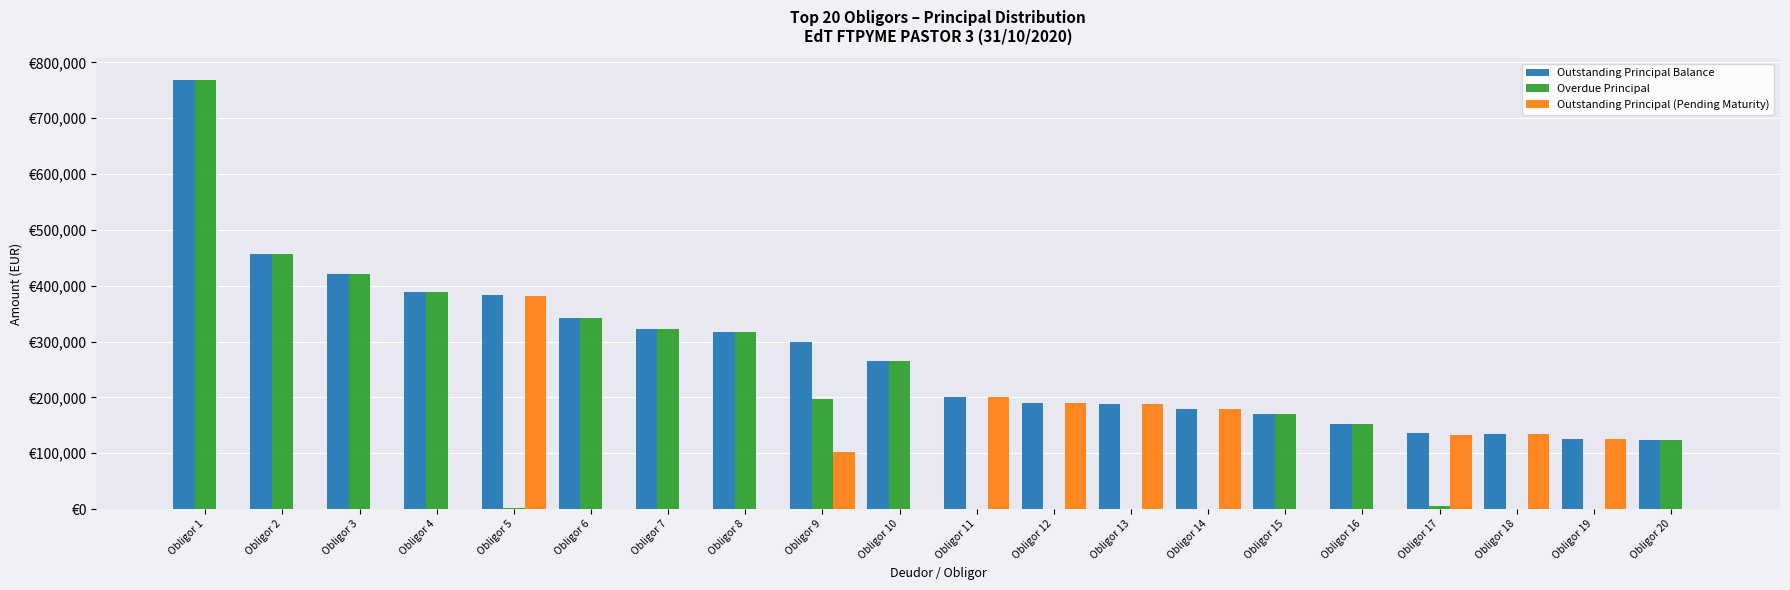

Is the value of Outstanding Principal Balance at Obligor 7 greater than the value of Overdue Principal at Obligor 19?

Yes